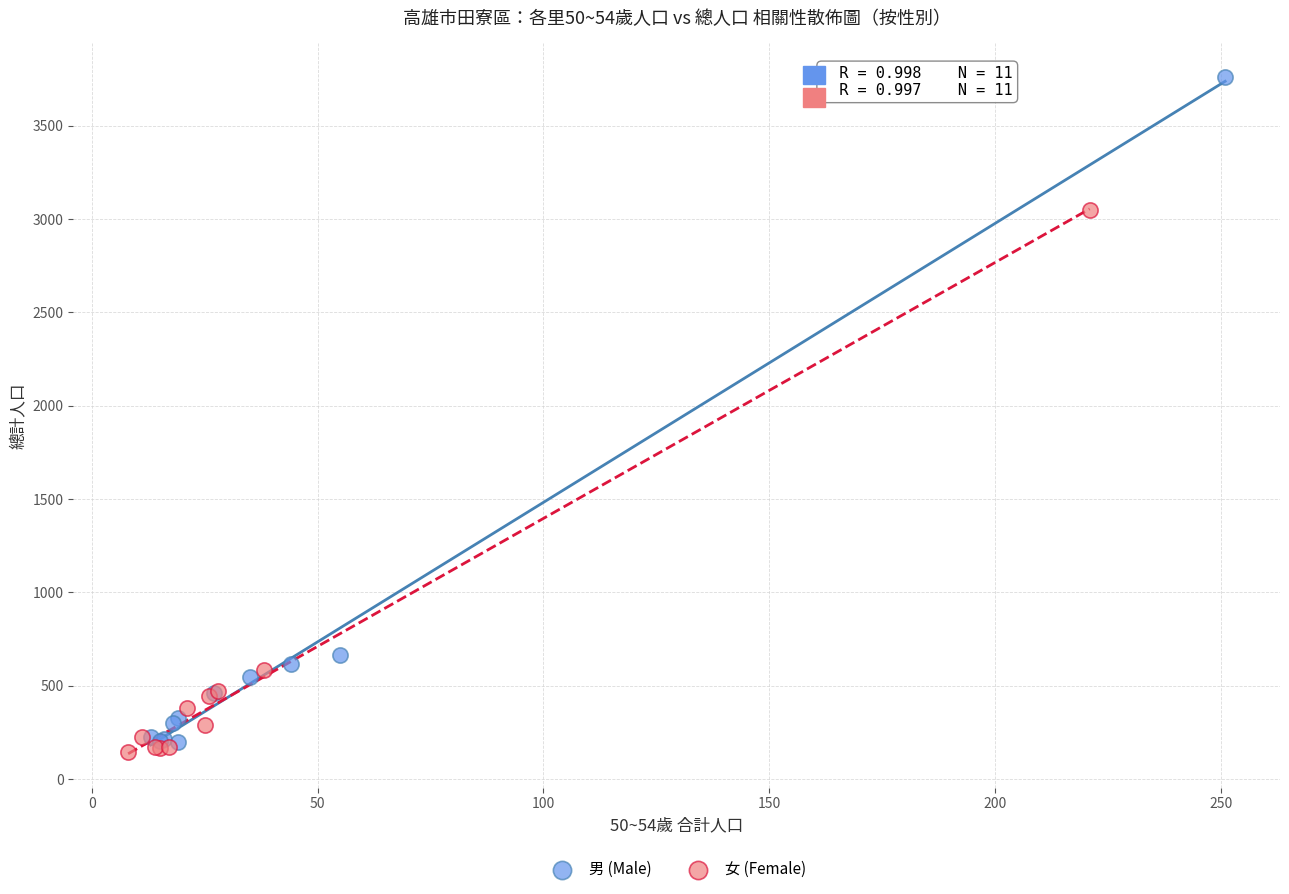

Which series contains the highest Y value?

男 (Male)